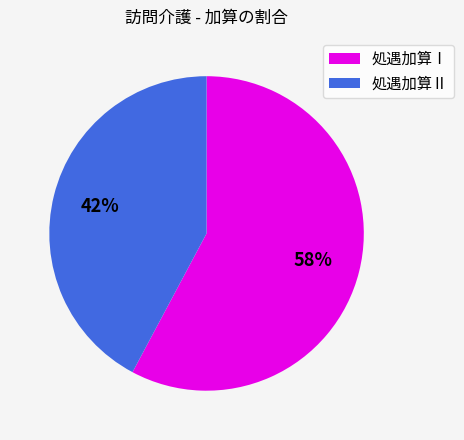

Rank the categories by value from highest to lowest.

処遇加算Ⅰ, 処遇加算Ⅱ